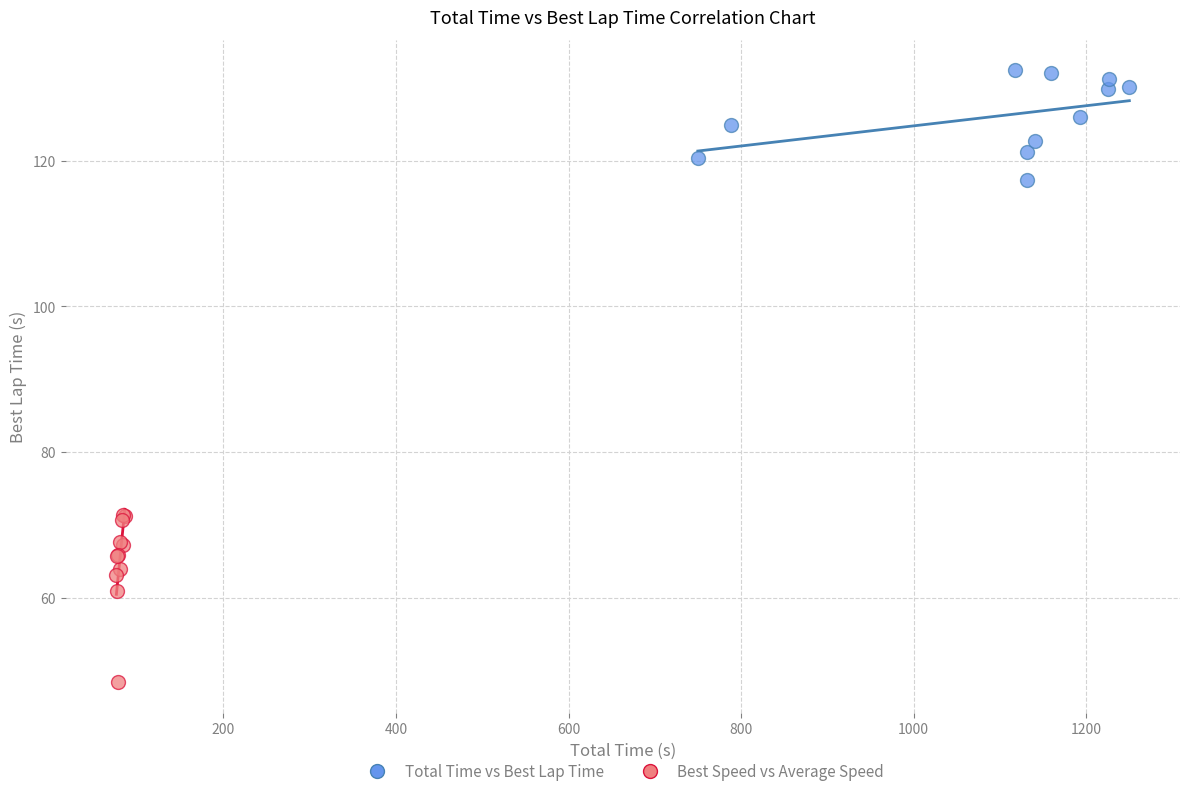

What are all the series names shown in the legend?

Total Time vs Best Lap Time, Best Speed vs Average Speed